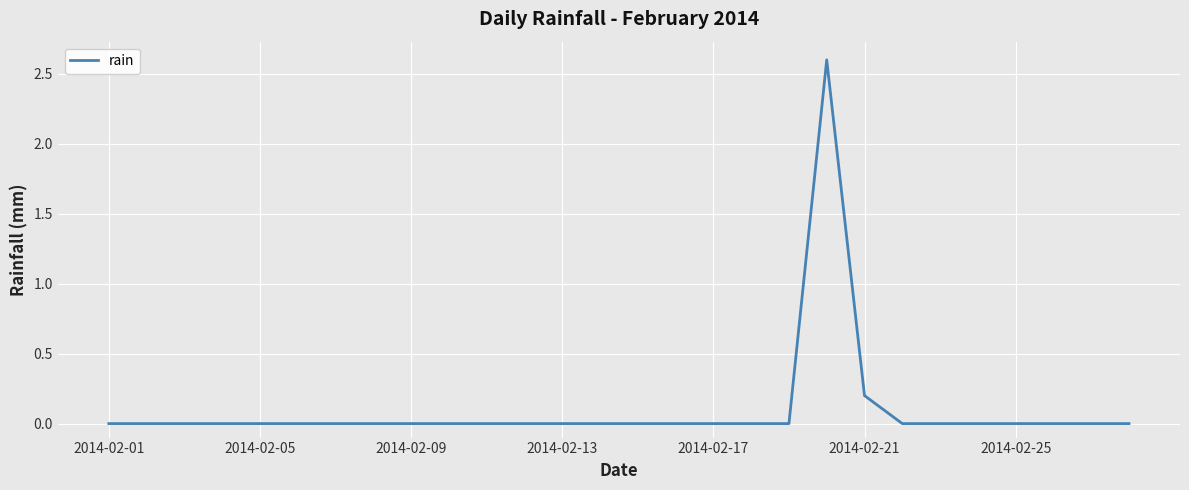

What is the maximum value shown in the chart?

2.6